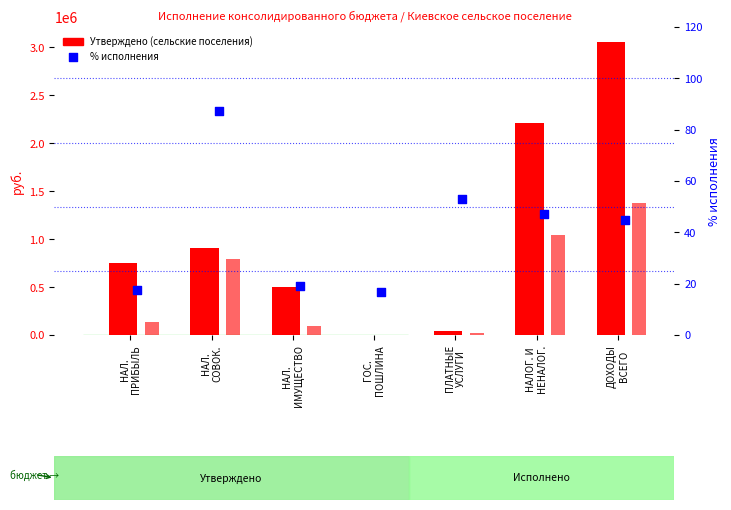

At which category is the sum across all series the highest?

ДОХОДЫ
ВСЕГО